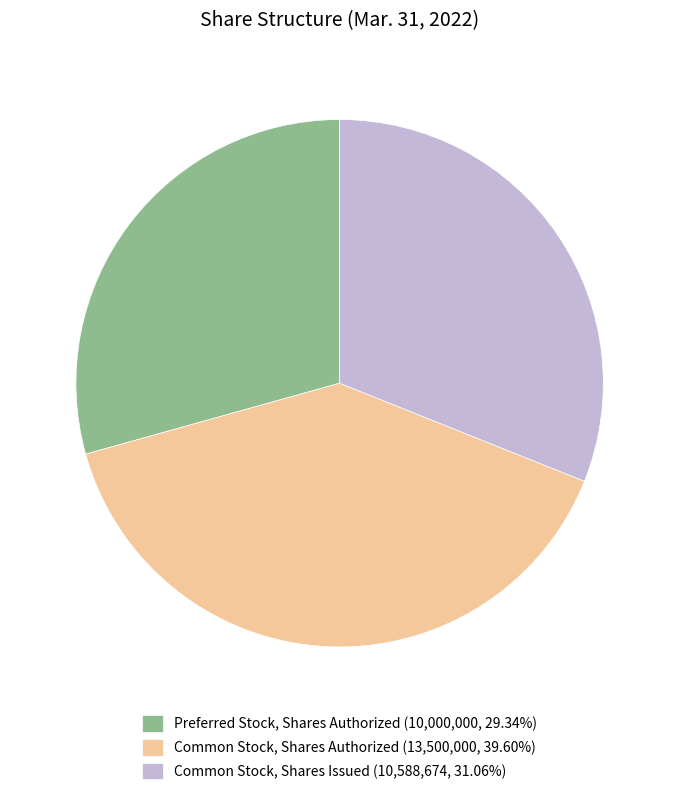

Combined, do Common Stock, Shares Issued (10,588,674, 31.06%) and Preferred Stock, Shares Authorized (10,000,000, 29.34%) account for over 50%?

Yes